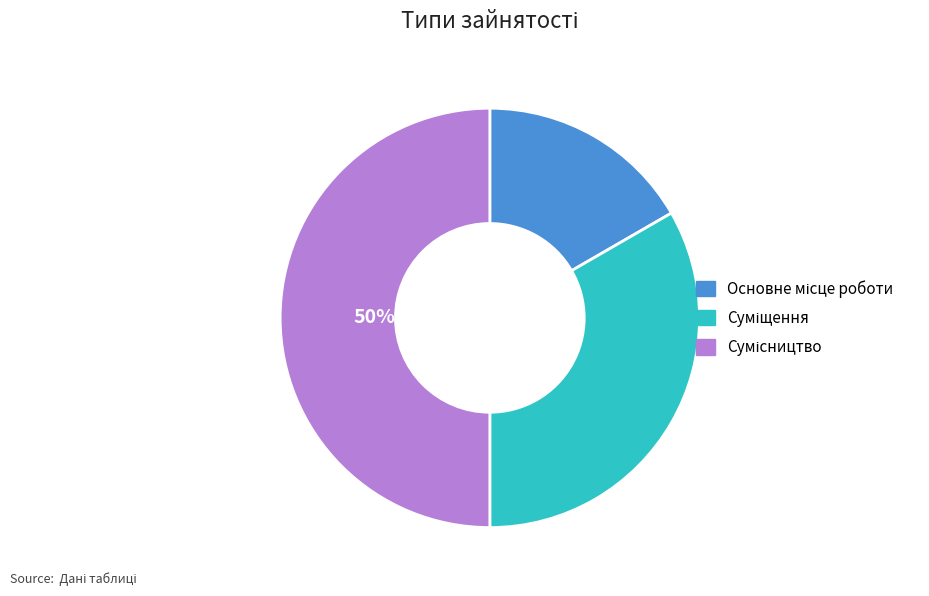

To the nearest percent, what is the average slice percentage?

33%